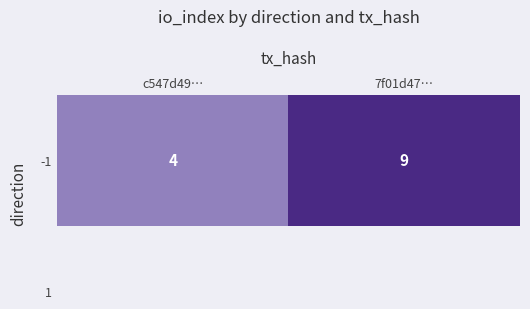

How many values are below 9?

1